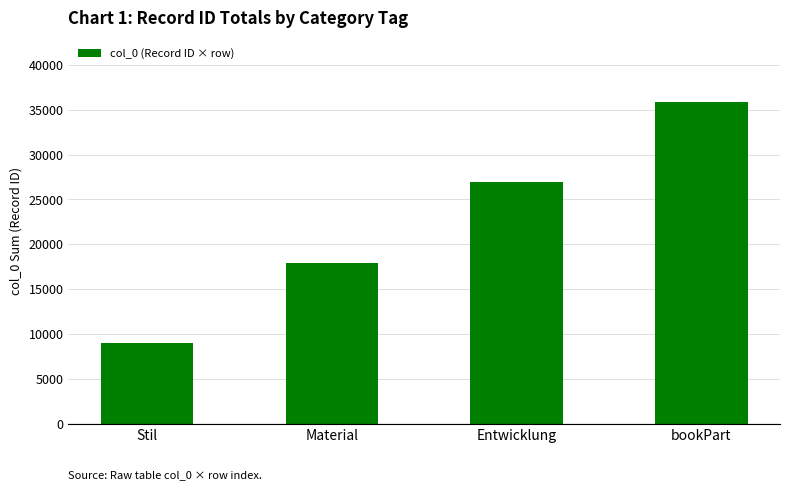

What is the label of the 2nd bar from the left?

Material